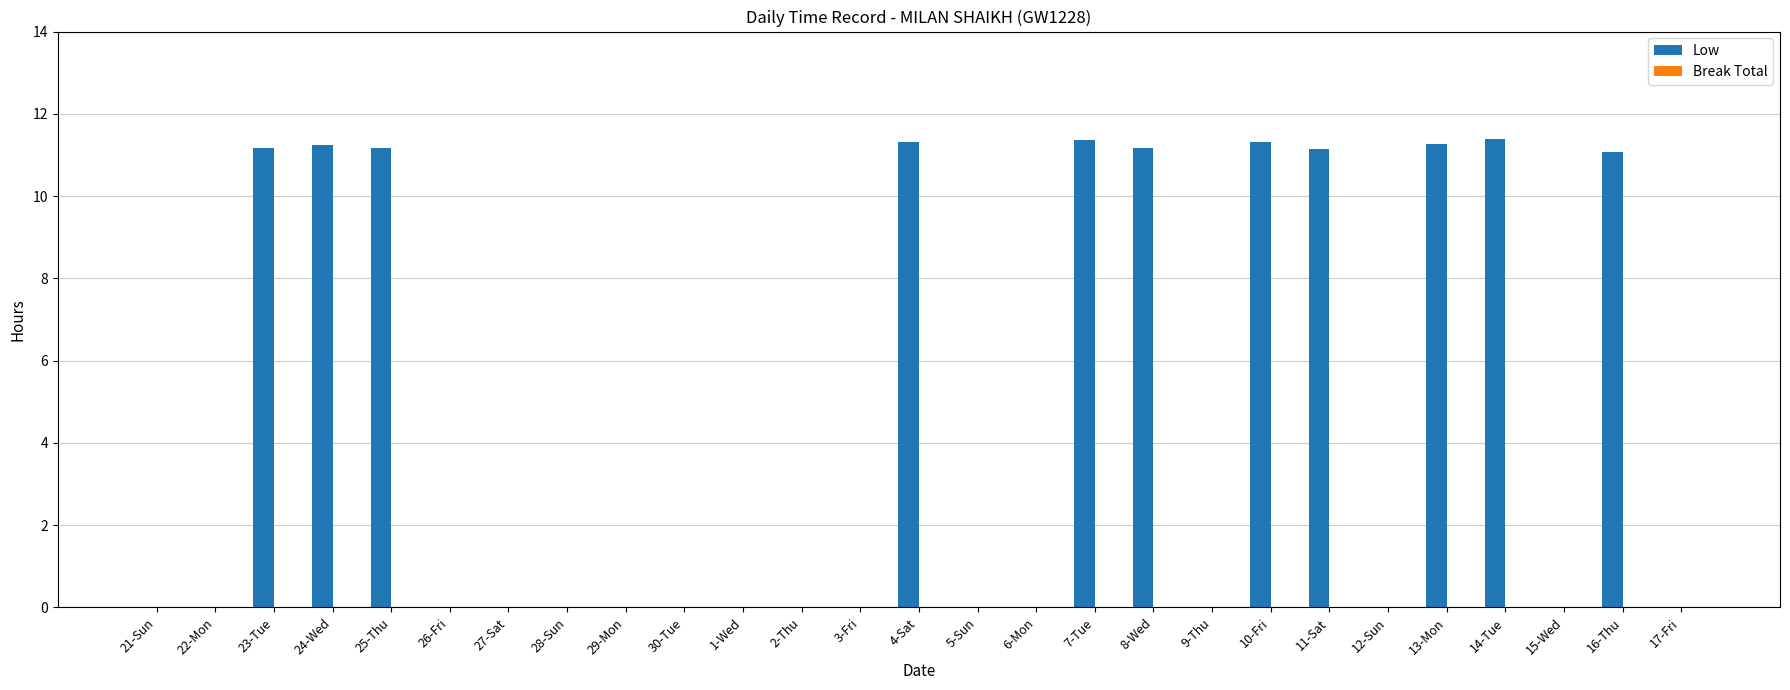

Which has a higher value, 14-Tue or 17-Fri?

14-Tue